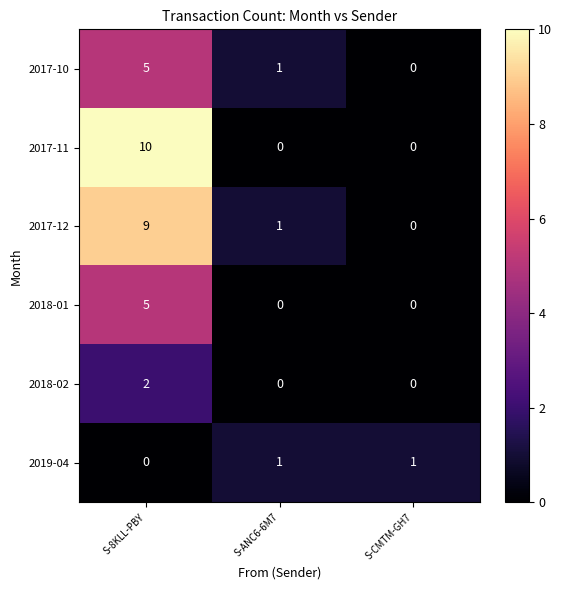

How many distinct data groups are displayed?

6